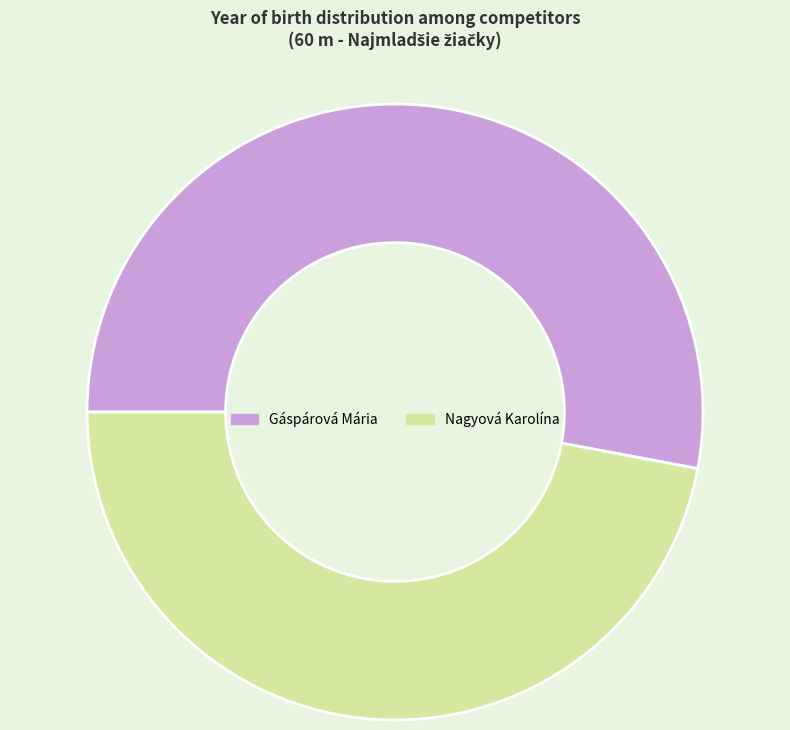

Rank the categories by value from lowest to highest.

Nagyová Karolína, Gáspárová Mária